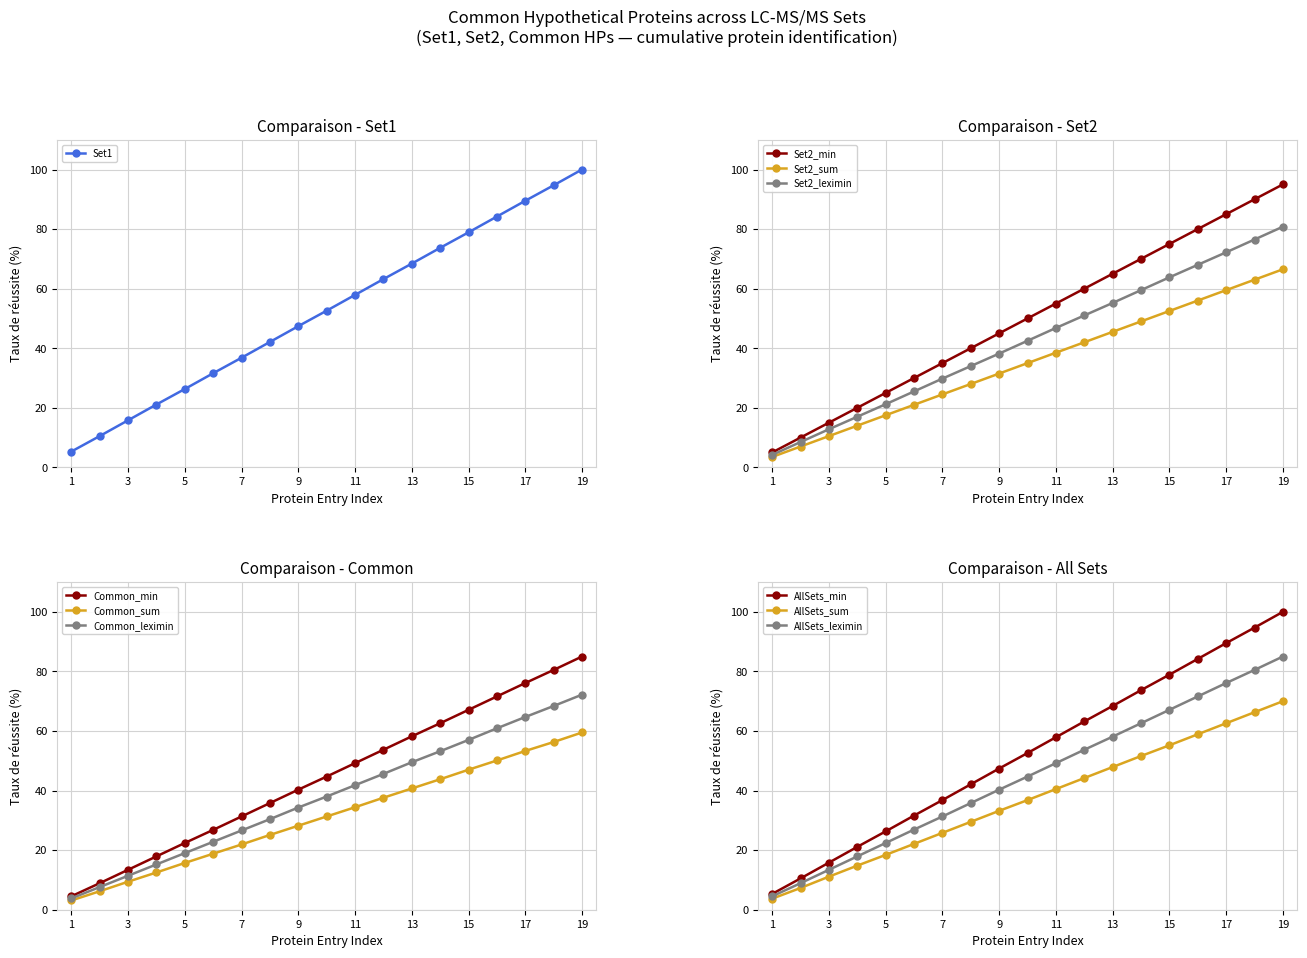

True or false: AllSets_sum has more than 2 interior local peaks.

False